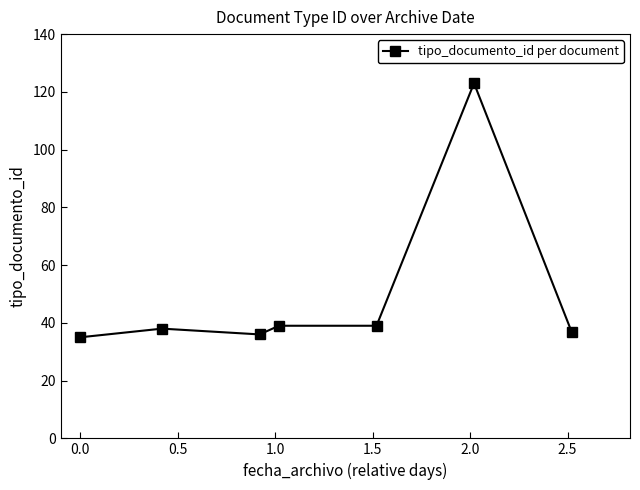

What is the smallest value displayed?

35